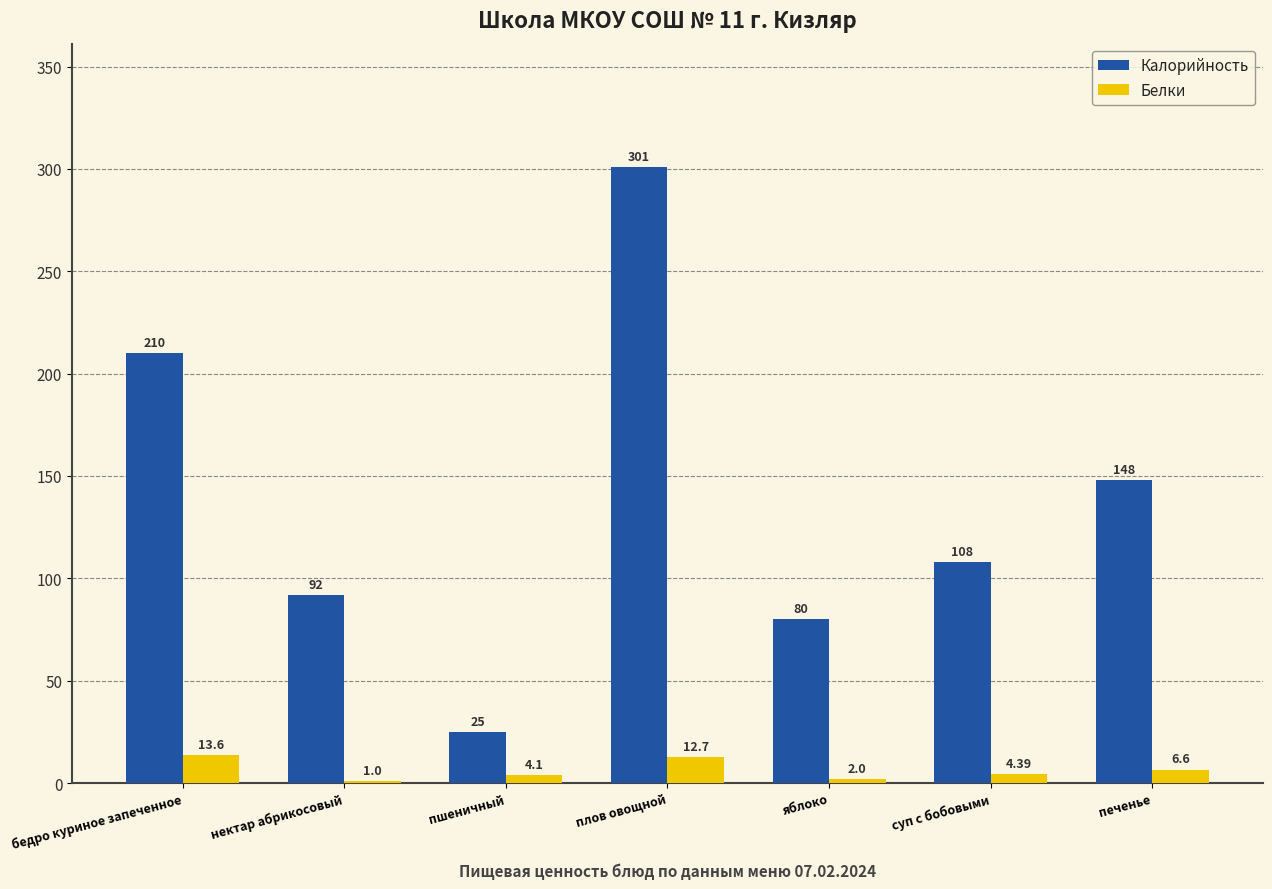

What is the difference between the Калорийность values at яблоко and бедро куриное запеченное?

130.0